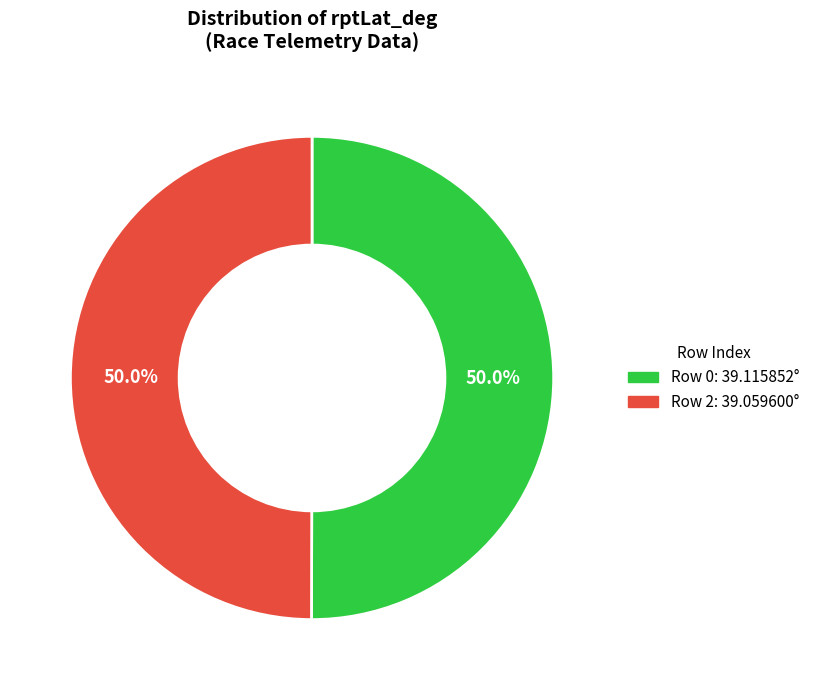

Is the sum of Row 2 and Row 0 greater than half?

Yes